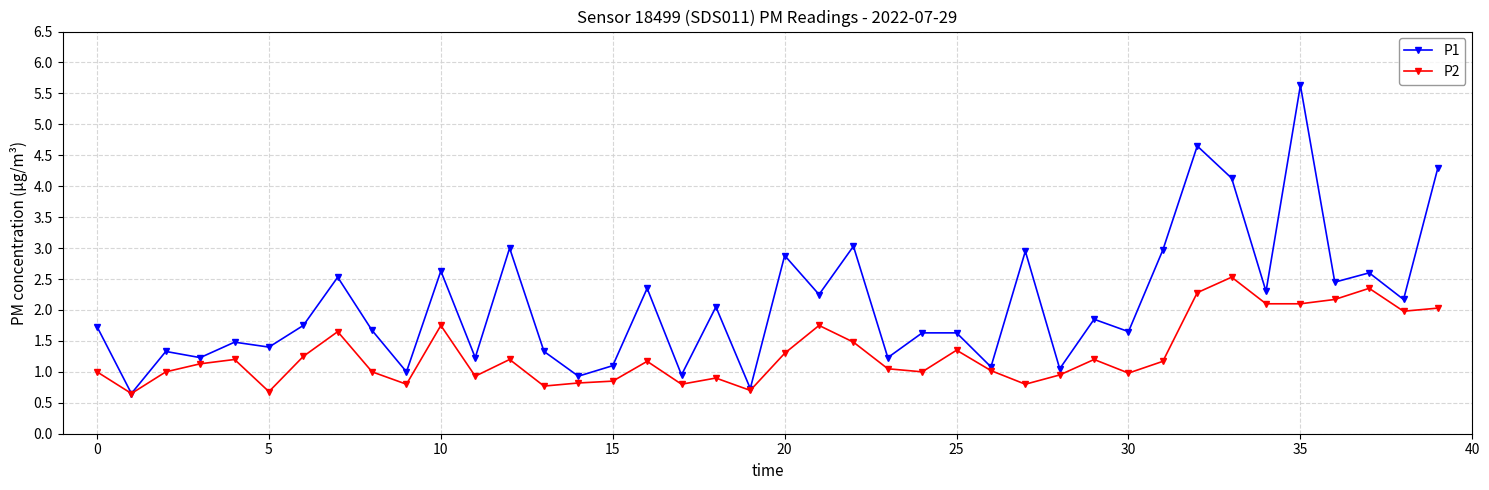

True or false: P2 has more than 1 points higher than both neighbors.

True